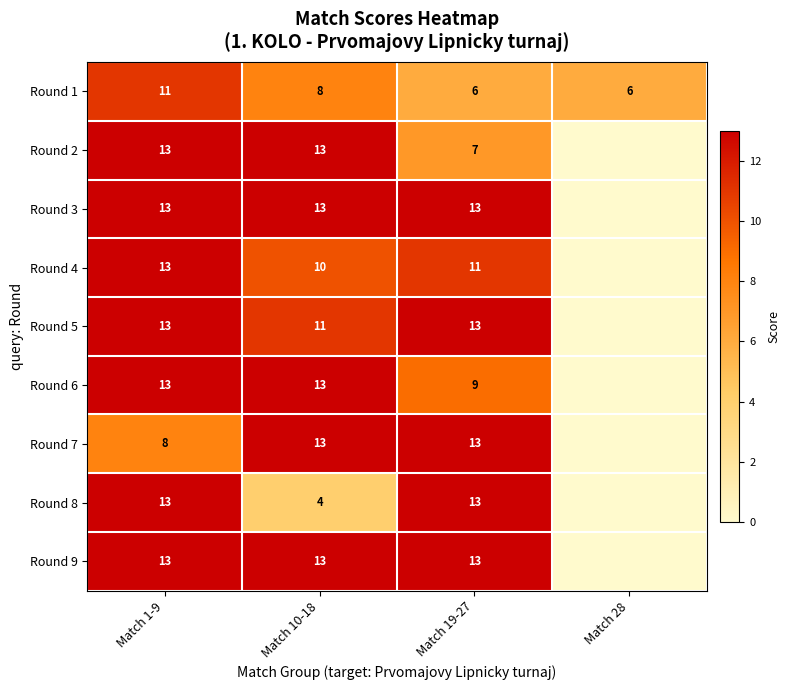

Is the value of Round 9 at Match 10-18 greater than the value of Round 4 at Match 10-18?

Yes